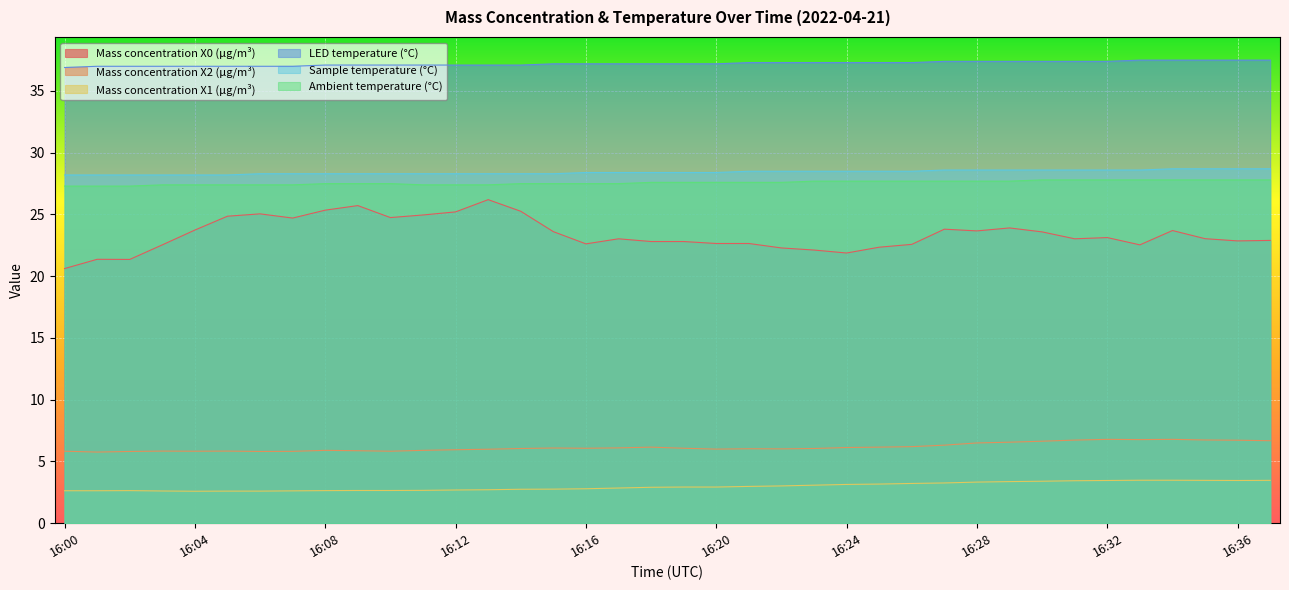

Reading left to right, extract all data points from this chart.

Mass concentration X0 (μg/m³): 20.6	21.4	21.4	22.5	23.7	24.9	25.1	24.7	25.4	25.7	24.8	25.0	25.2	26.2	25.3	23.6	22.6	23.0	22.8	22.8	22.6	22.6	22.3	22.1	21.9	22.4	22.6	23.8	23.7	23.9	23.6	23.0	23.1	22.5	23.7	23.0	22.9	22.9
Mass concentration X2 (μg/m³): 5.8	5.8	5.8	5.8	5.8	5.8	5.8	5.8	5.9	5.9	5.8	5.9	6.0	6.0	6.0	6.1	6.1	6.1	6.2	6.1	6.0	6.0	6.0	6.0	6.1	6.2	6.2	6.3	6.5	6.6	6.6	6.7	6.8	6.8	6.8	6.7	6.7	6.7
Mass concentration X1 (μg/m³): 2.6	2.6	2.6	2.6	2.6	2.6	2.6	2.6	2.6	2.6	2.6	2.7	2.7	2.7	2.8	2.8	2.8	2.9	2.9	2.9	2.9	3.0	3.0	3.1	3.1	3.2	3.2	3.3	3.3	3.4	3.4	3.4	3.5	3.5	3.5	3.5	3.5	3.5
LED temperature (°C): 36.9	37.0	37.0	37.0	37.0	37.0	37.0	37.0	37.1	37.1	37.1	37.1	37.1	37.1	37.1	37.2	37.2	37.2	37.2	37.2	37.2	37.3	37.3	37.3	37.3	37.3	37.3	37.4	37.4	37.4	37.4	37.4	37.4	37.5	37.5	37.5	37.5	37.5
Sample temperature (°C): 28.2	28.2	28.2	28.2	28.2	28.2	28.3	28.3	28.3	28.3	28.3	28.3	28.3	28.3	28.3	28.3	28.4	28.4	28.4	28.4	28.4	28.5	28.5	28.5	28.5	28.5	28.5	28.6	28.6	28.6	28.6	28.6	28.6	28.6	28.7	28.7	28.7	28.7
Ambient temperature (°C): 27.3	27.3	27.3	27.4	27.4	27.4	27.4	27.4	27.5	27.5	27.5	27.4	27.4	27.4	27.5	27.5	27.5	27.5	27.6	27.6	27.6	27.6	27.6	27.7	27.7	27.7	27.7	27.7	27.7	27.7	27.8	27.8	27.8	27.8	27.8	27.8	27.8	27.8